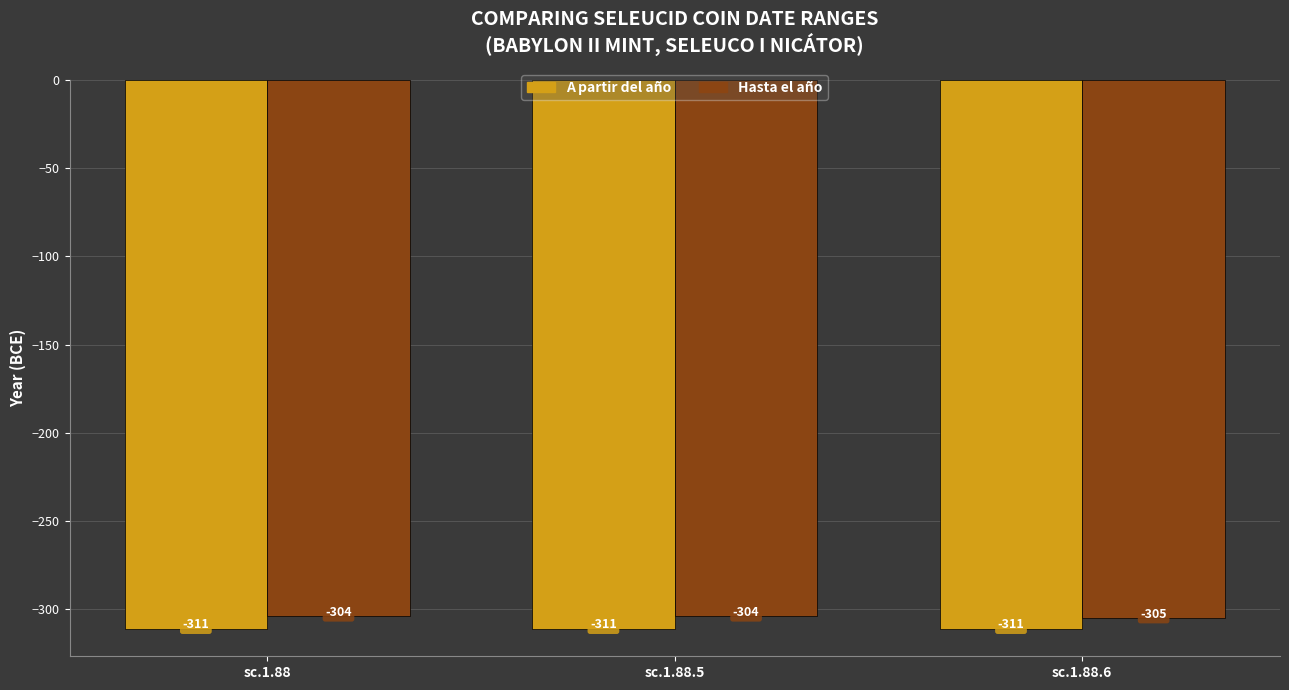

What position from the left is sc.1.88.6?

3